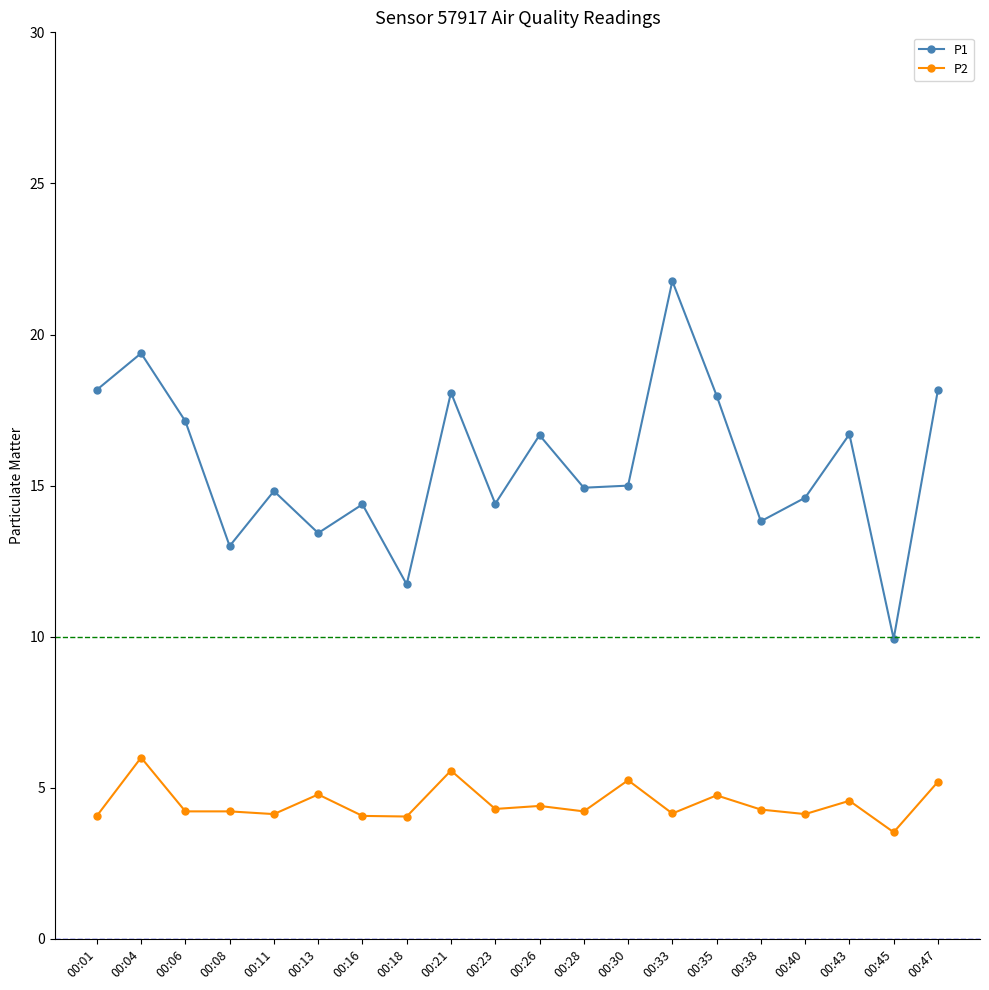

What is the maximum value shown in the chart?

21.8